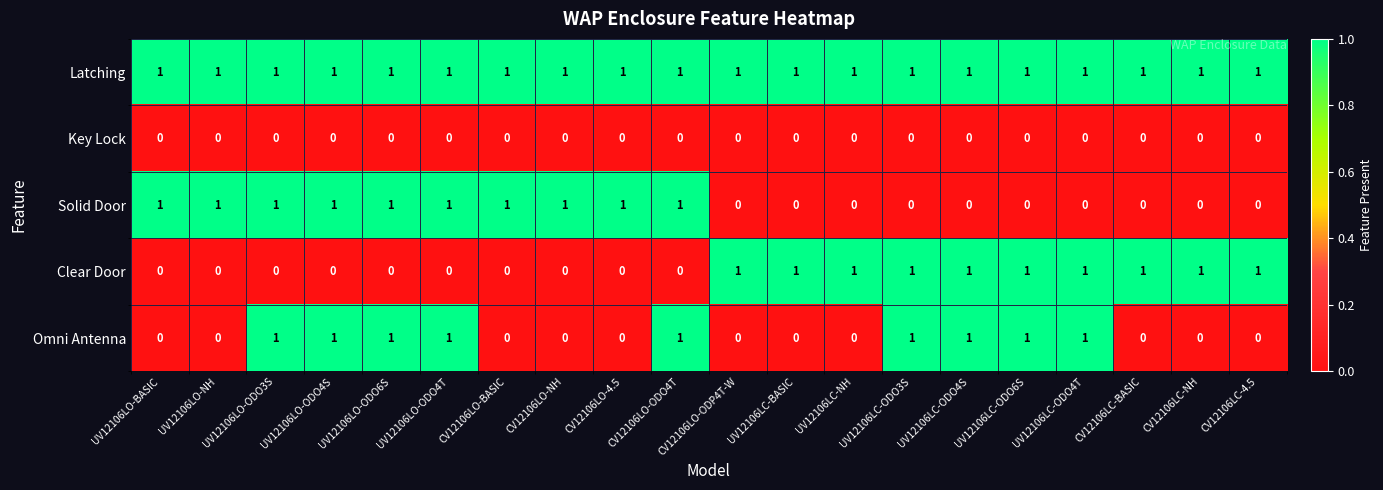

Is the value of Key Lock at CV12106LO-ODO4T greater than the value of Clear Door at UV12106LC-ODO3S?

No